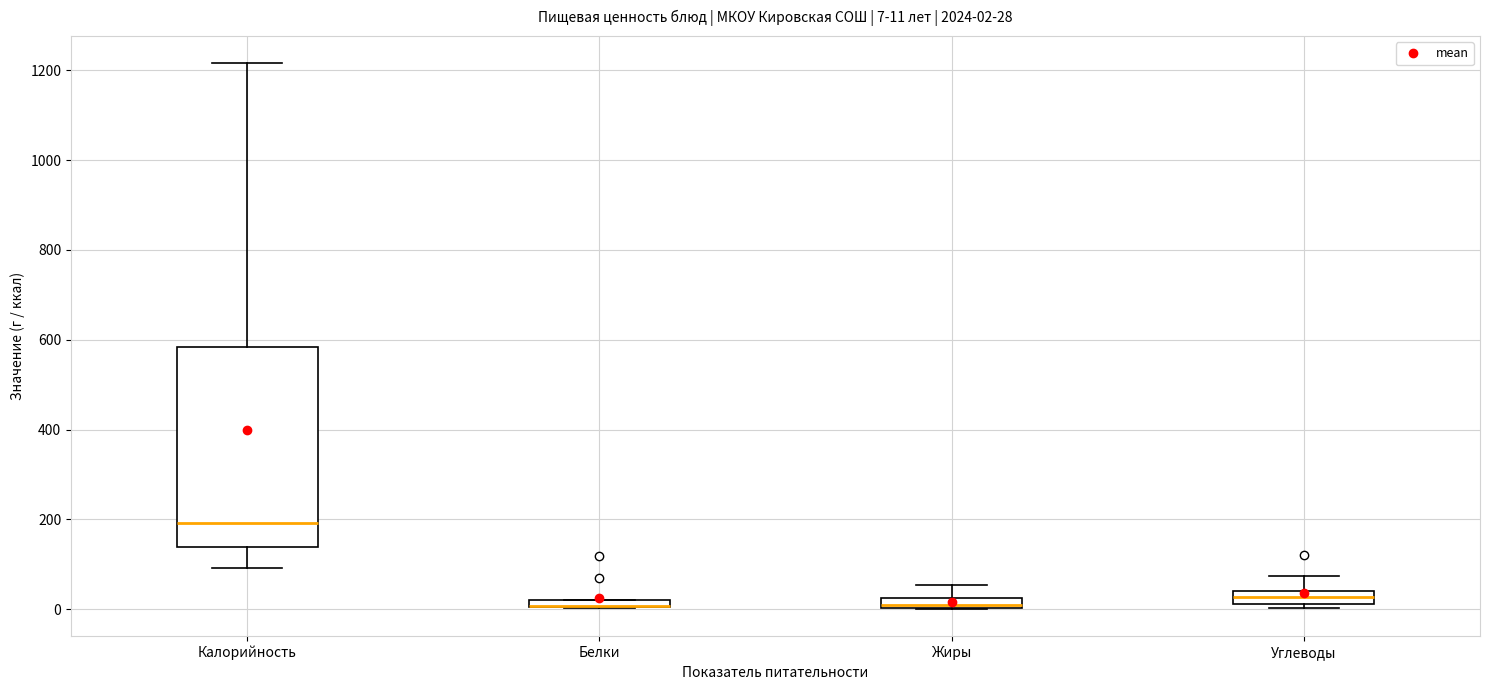

Comparing the boxes themselves (not the whiskers), which one is the tallest?

Калорийность